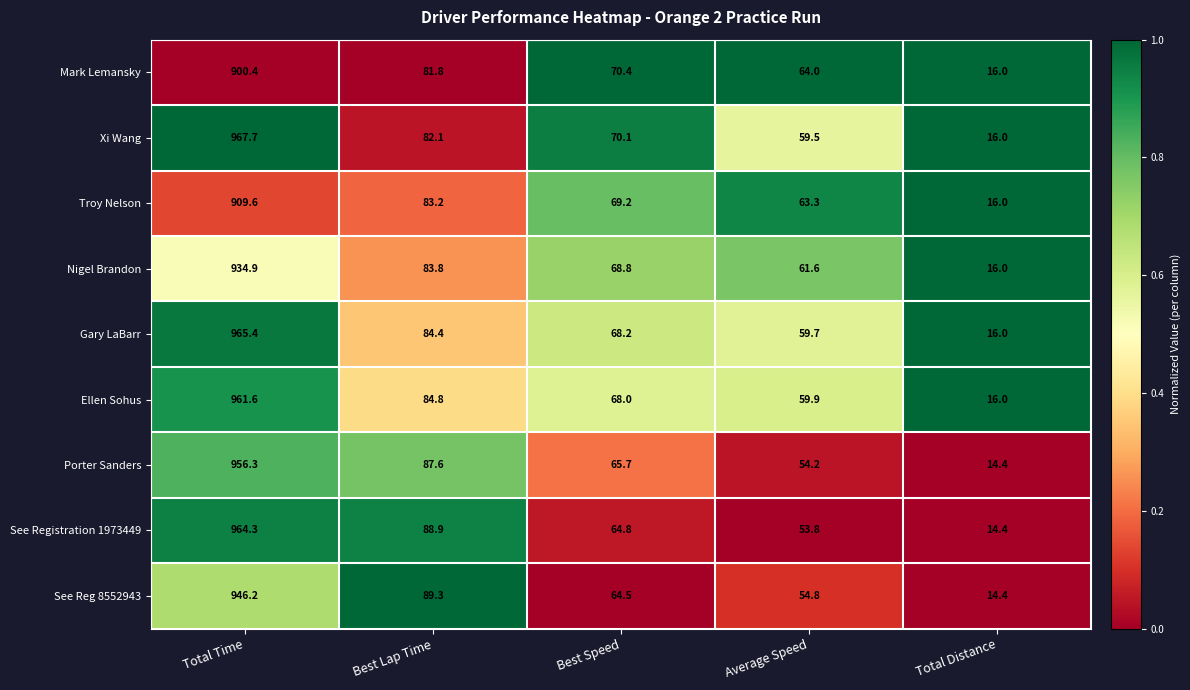

Rank the series by their maximum value, from lowest to highest.

Mark Lemansky, Troy Nelson, Nigel Brandon, See Reg 8552943, Porter Sanders, Ellen Sohus, See Registration 1973449, Gary LaBarr, Xi Wang